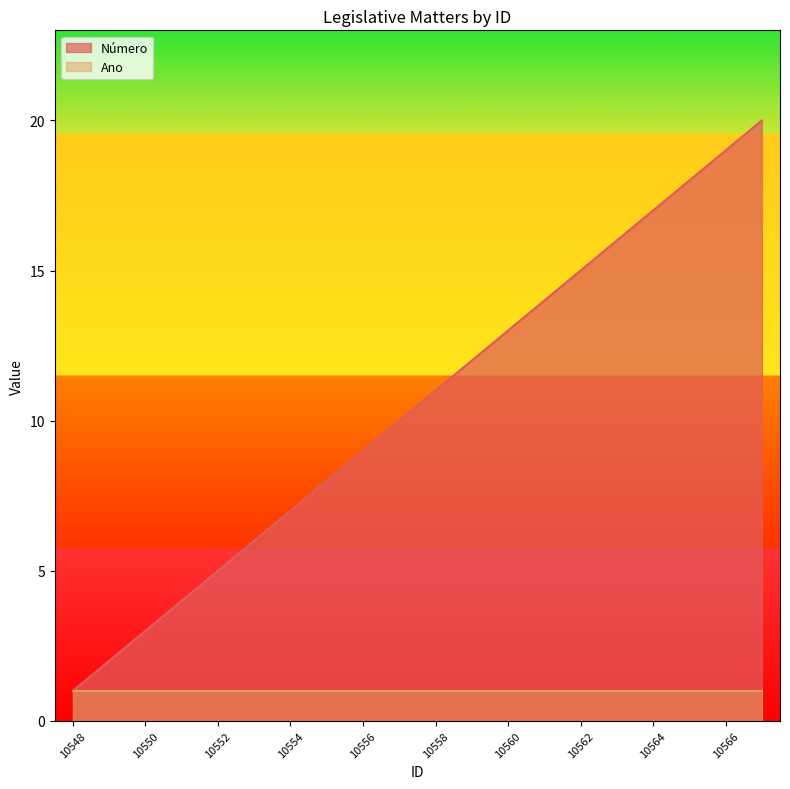

Is it true that the value at 10566 is 8?

False